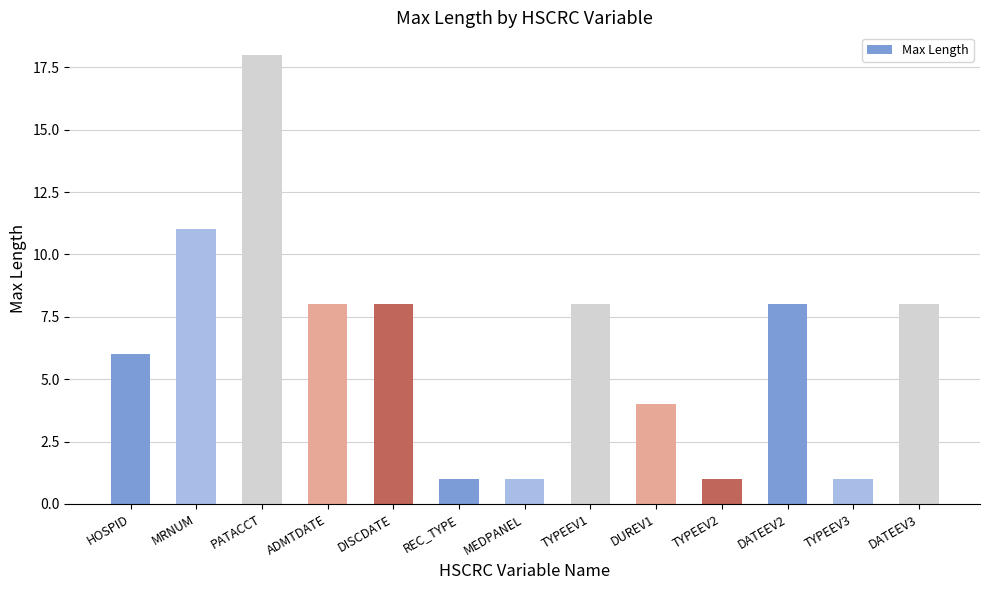

Which label corresponds to the largest value in the chart?

PATACCT